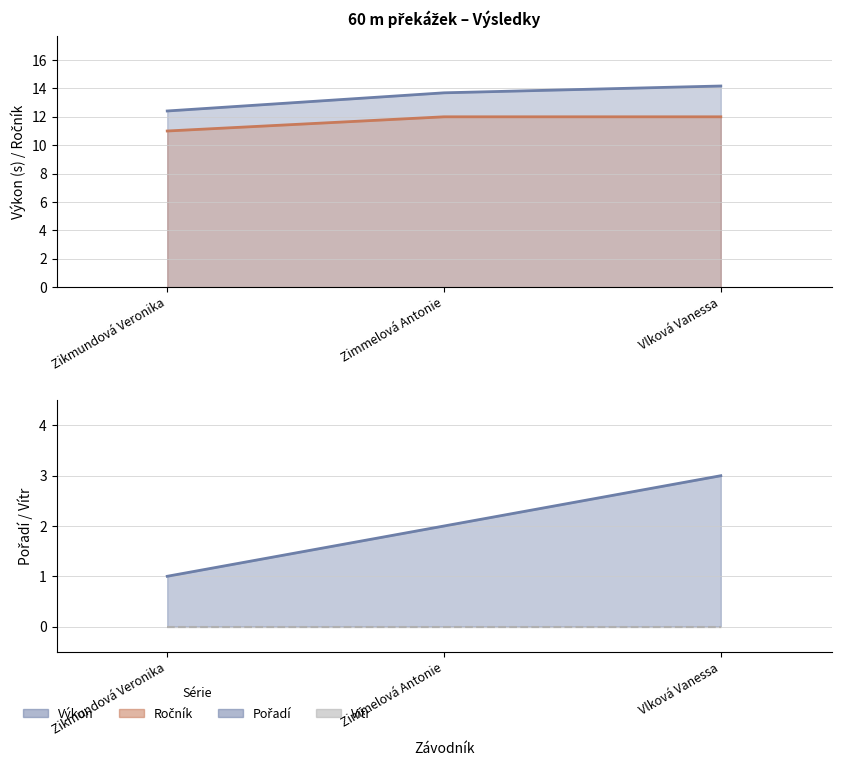

Does the chart have visible grid lines?

Yes